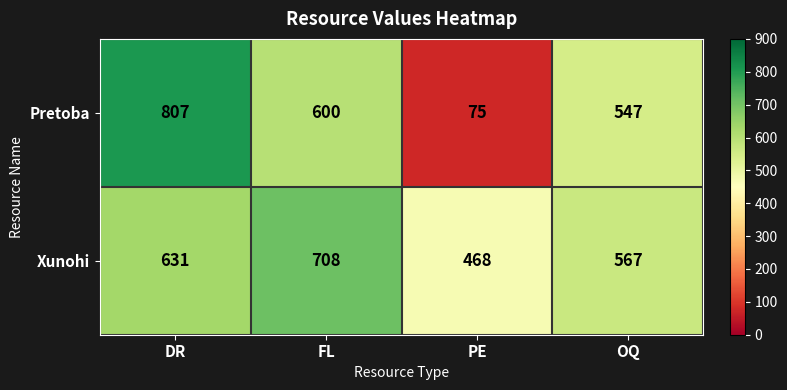

Is it true that Pretoba equals 600 at FL?

True